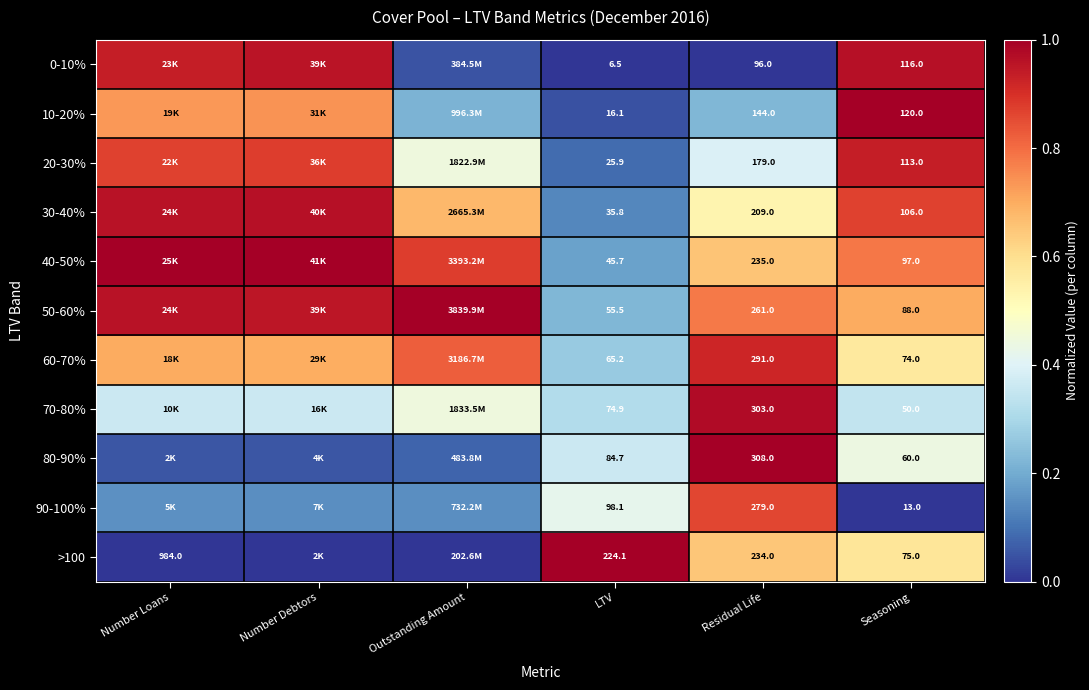

Which category has the lowest value across all series?

LTV